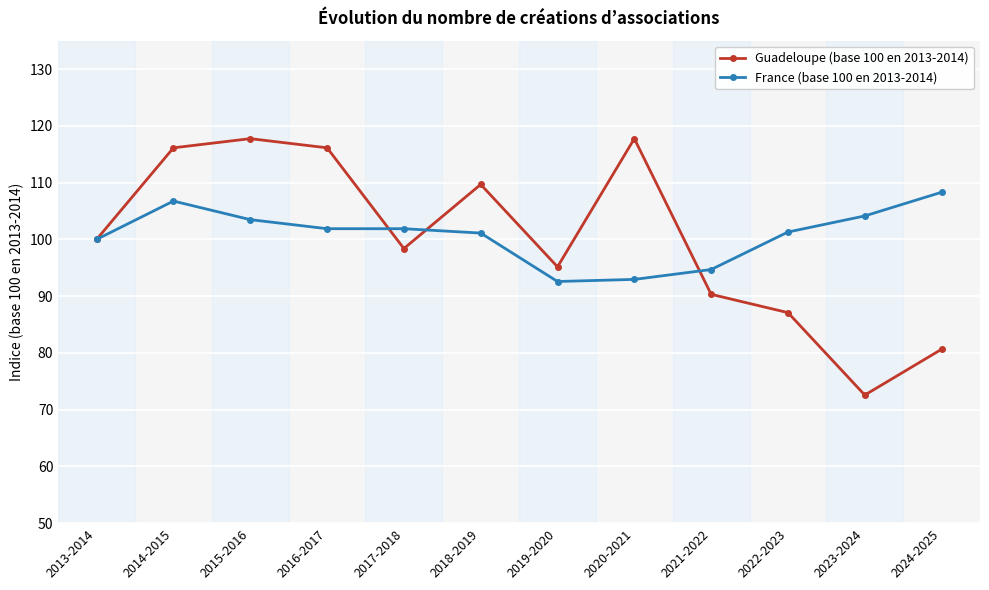

What is the greatest value displayed?

117.7